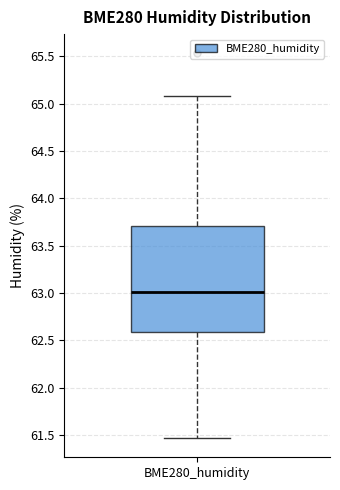

Read this box plot against the y-axis: the position of the median line, the range covered by the box, and the ends of both whiskers. The values are not printed on the chart, so give them approximately, as read against the axis.

median 63.00, box 62.60 to 63.70, whiskers 61.45 to 65.10